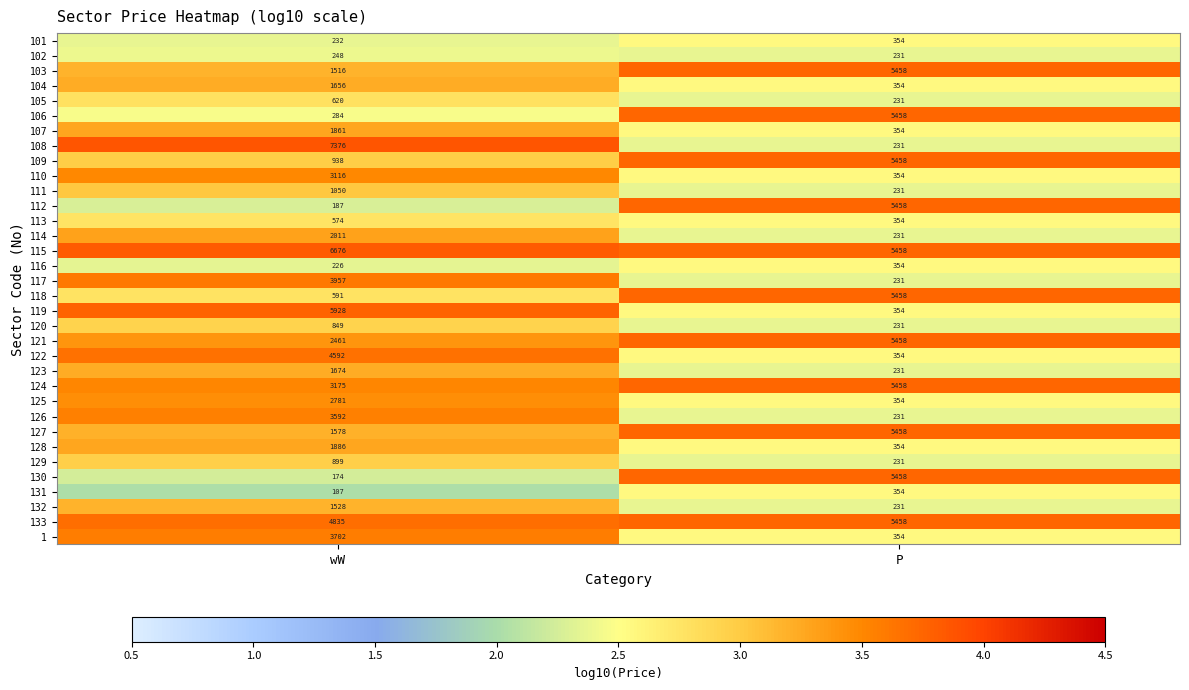

The 109 series shows 5458 at P. True or false?

True